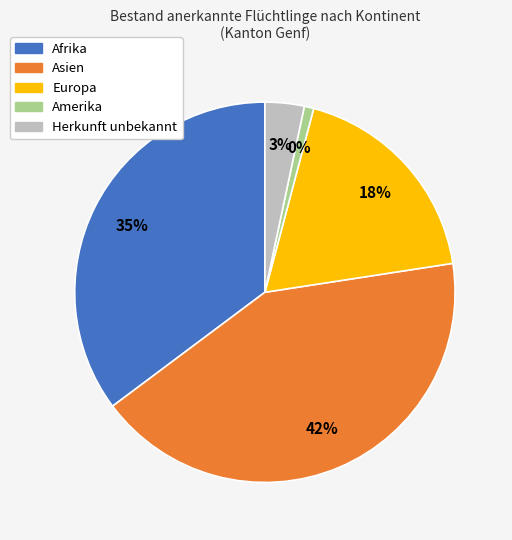

To the nearest percent, what is the combined percentage of Amerika and Asien?

43%